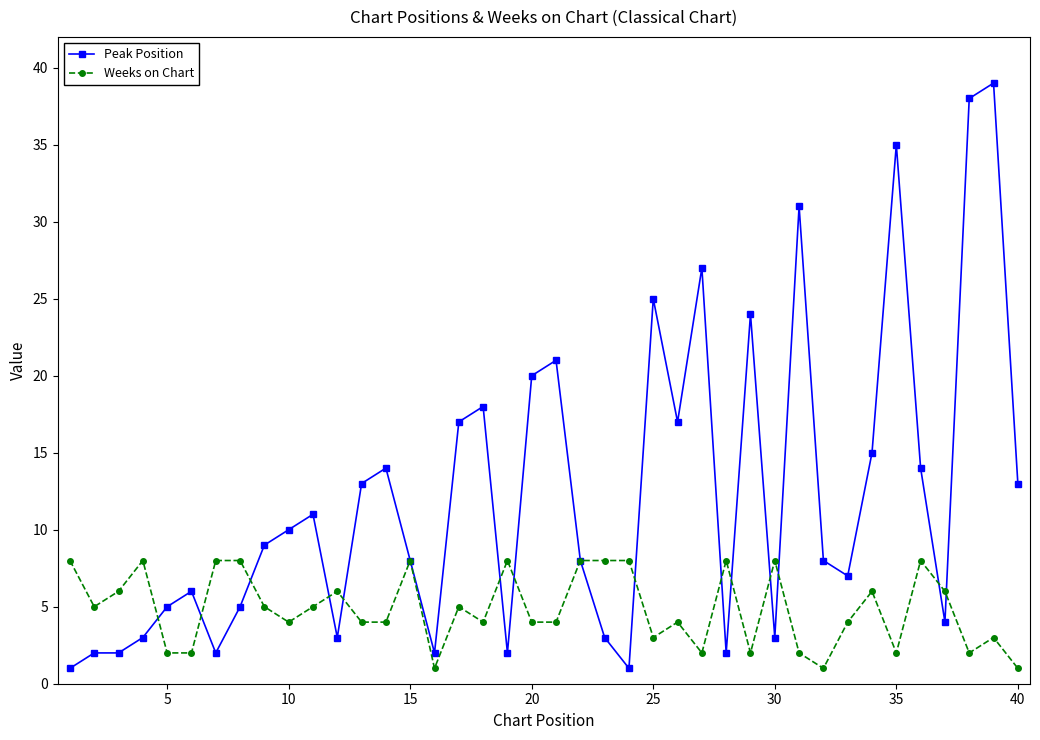

List the series in order of their overall mean, lowest first.

Weeks on Chart, Peak Position